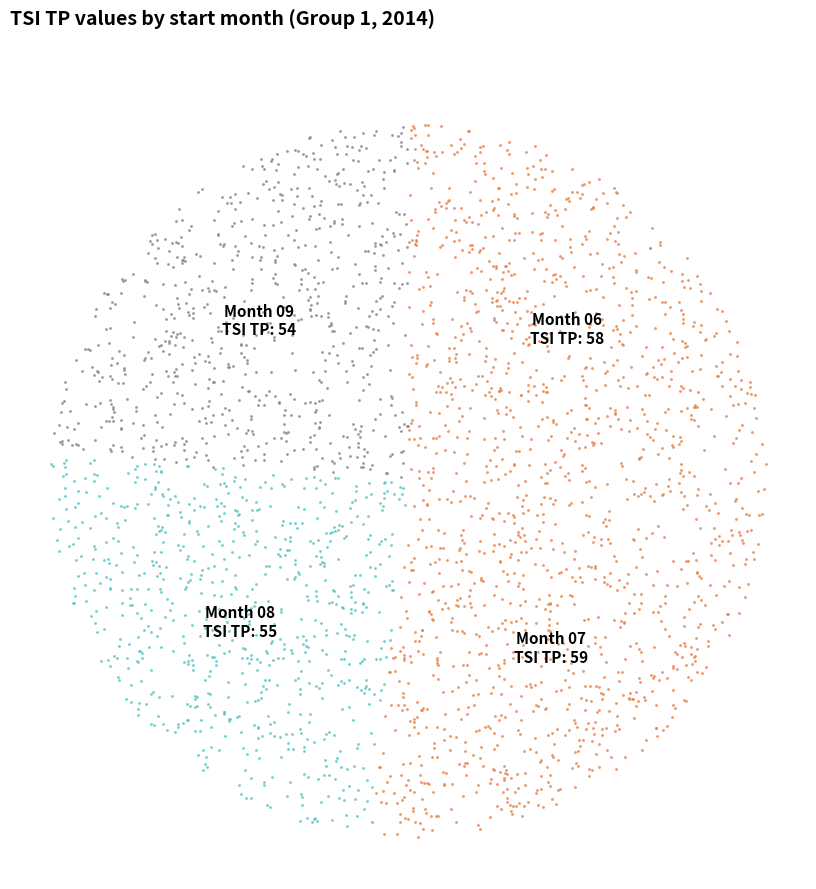

Do 08 and 07 together represent more than half of the pie?

Yes